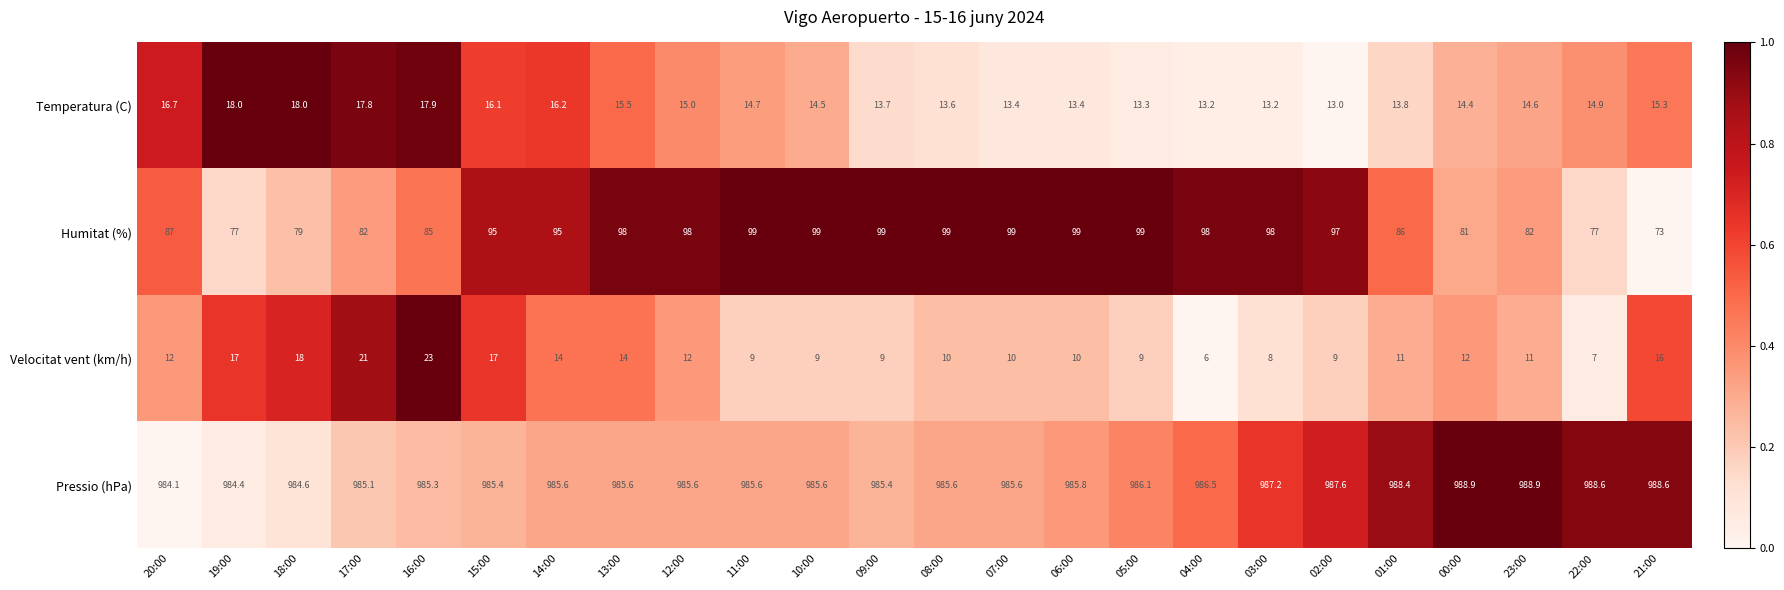

Is it true that Pressio (hPa) equals 987.2 at 03:00?

True